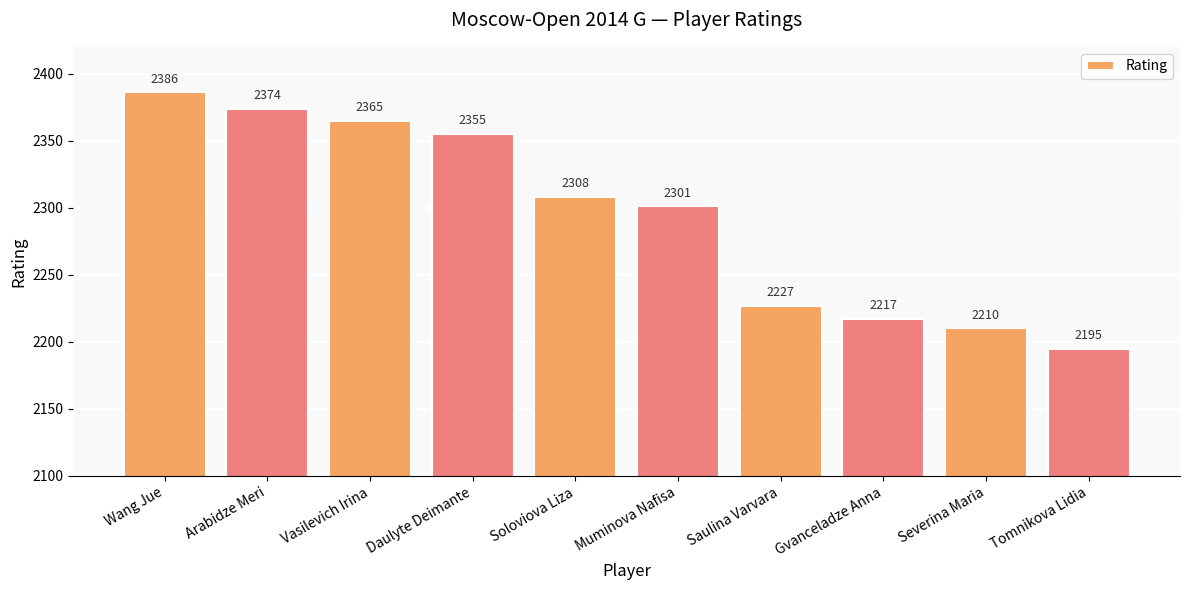

True or false: the data shows 2217 at Gvanceladze Anna.

True